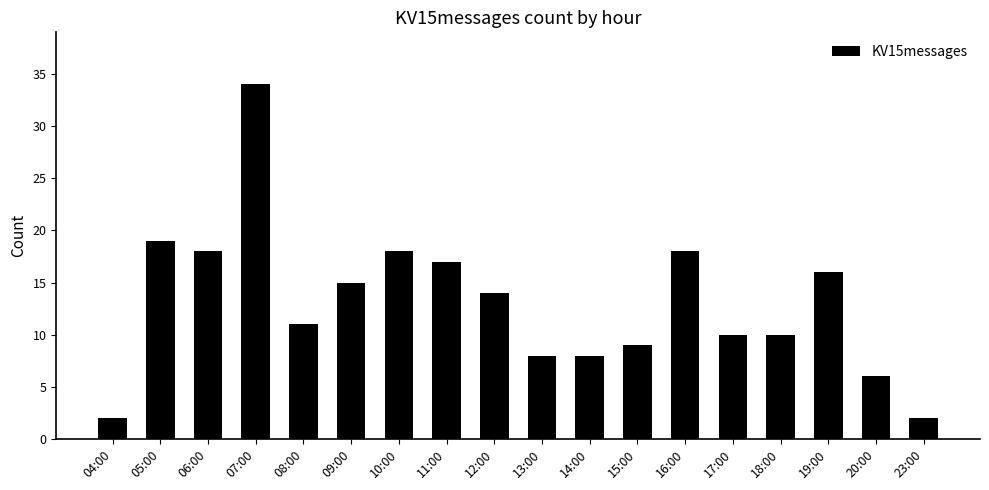

What is the value of the 3rd bar from the left?

18